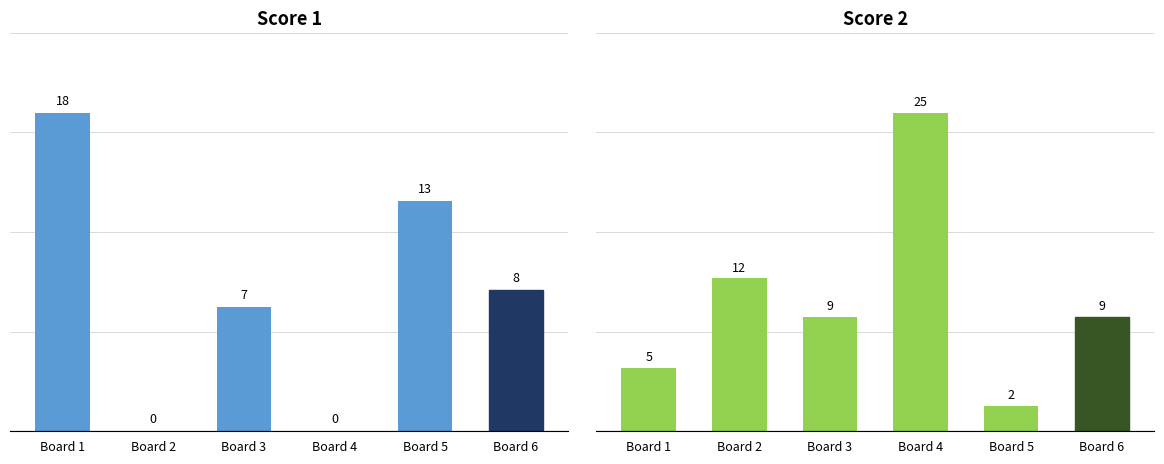

How many positive values does the Score 1 series have?

4